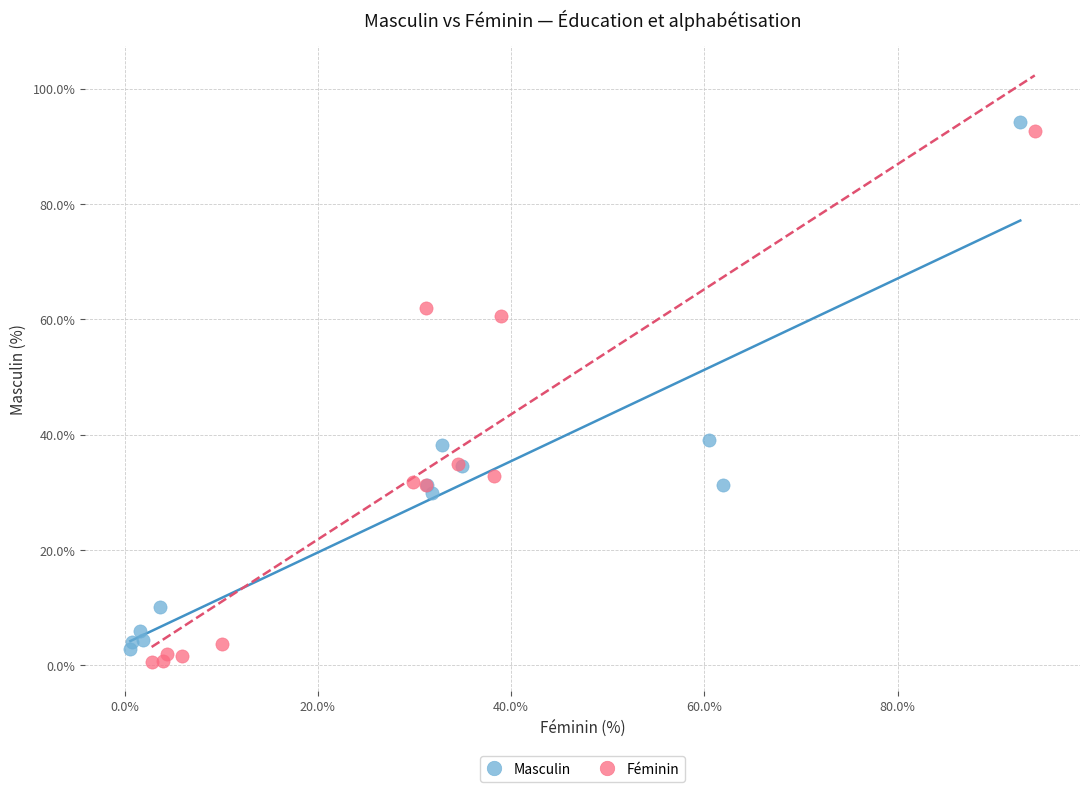

Which series has the widest spread of Y values?

Féminin